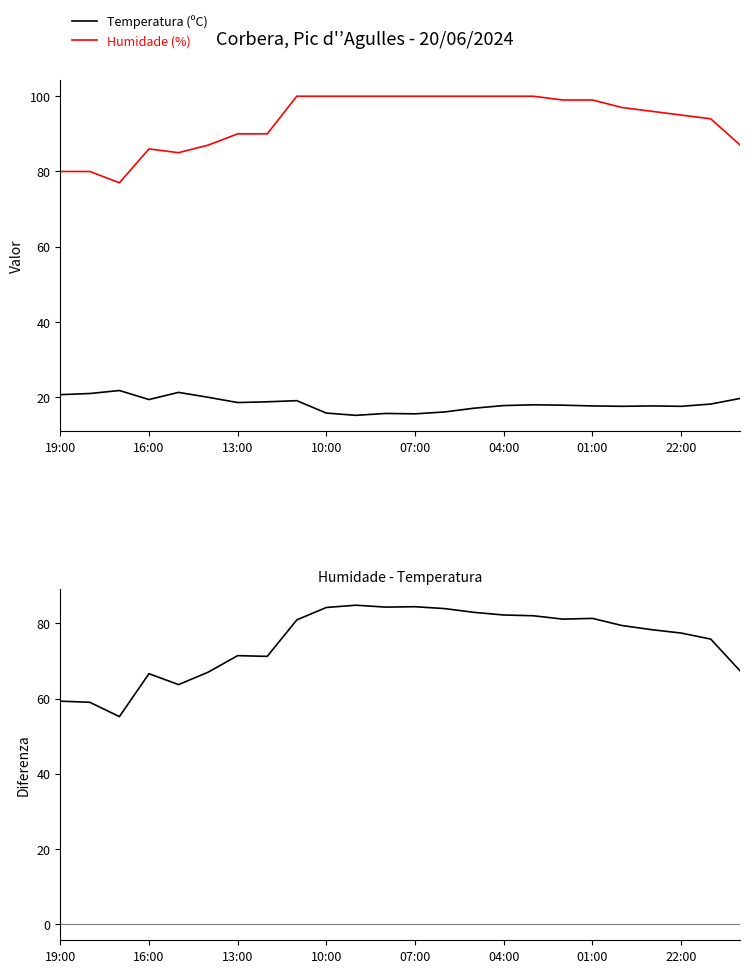

Which series changed the most between 19:00 and 19?

Humidade - Temperatura